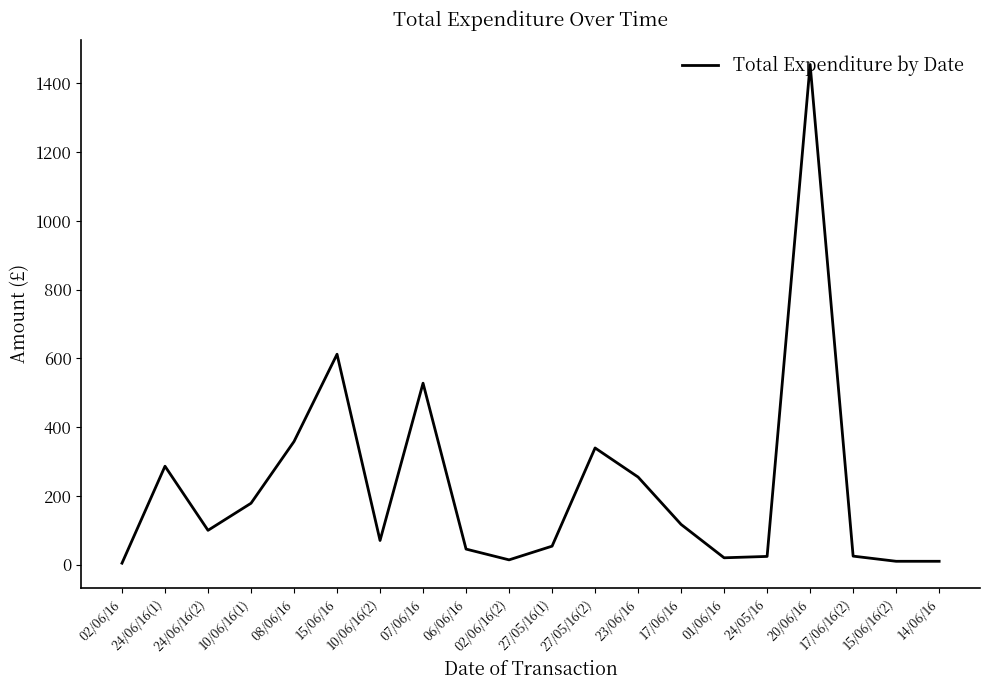

Where does the data first go above 100?

24/06/16(1)